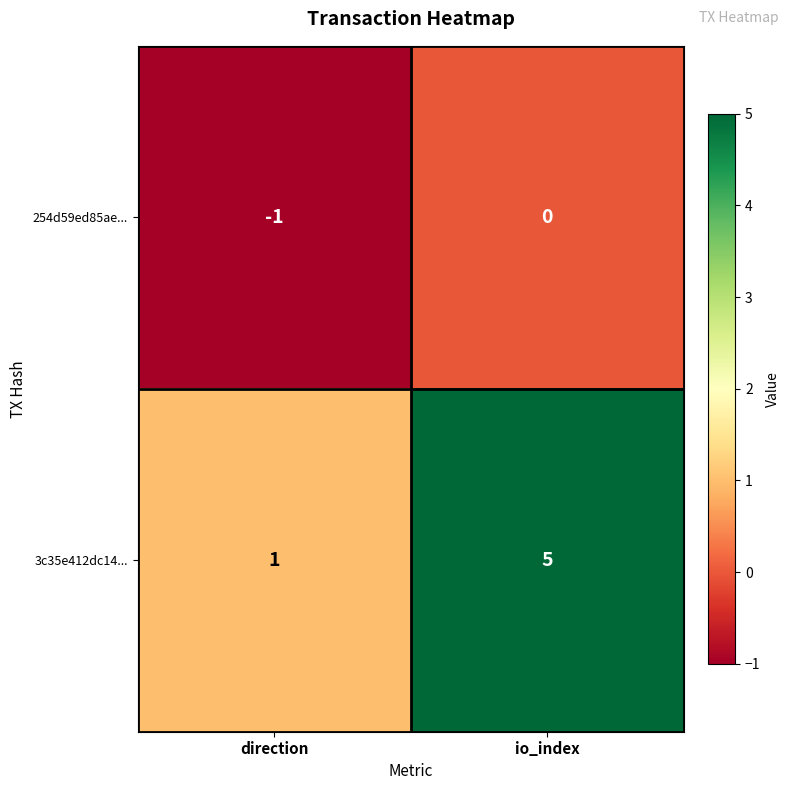

The 3c35e412dc14... series shows 1 at io_index. True or false?

False